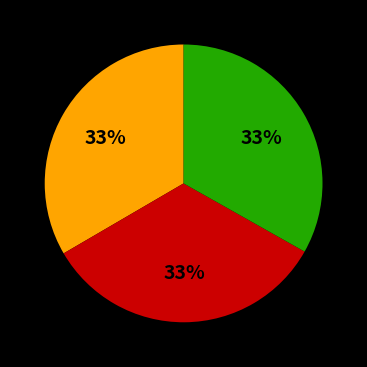

To the nearest percent, what is the average slice percentage?

33%